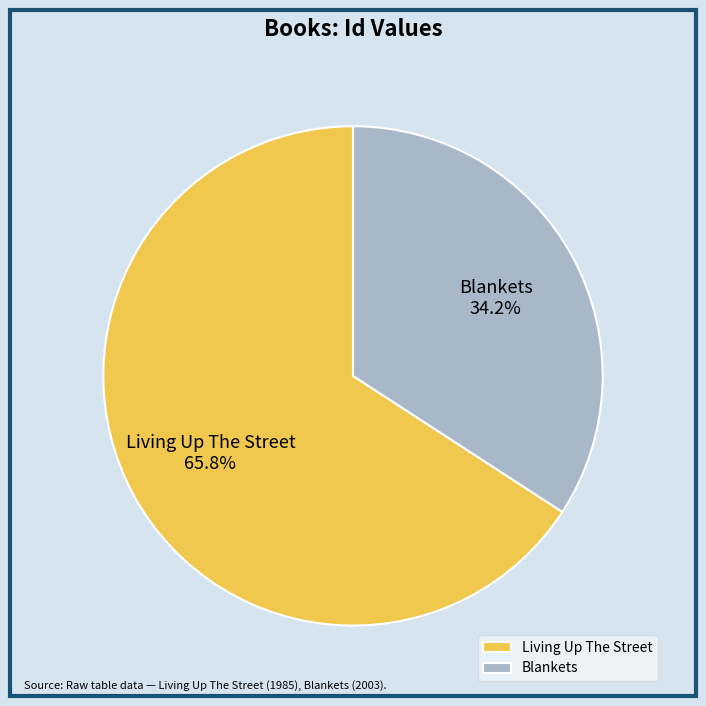

Which category accounts for the majority?

Living Up The Street